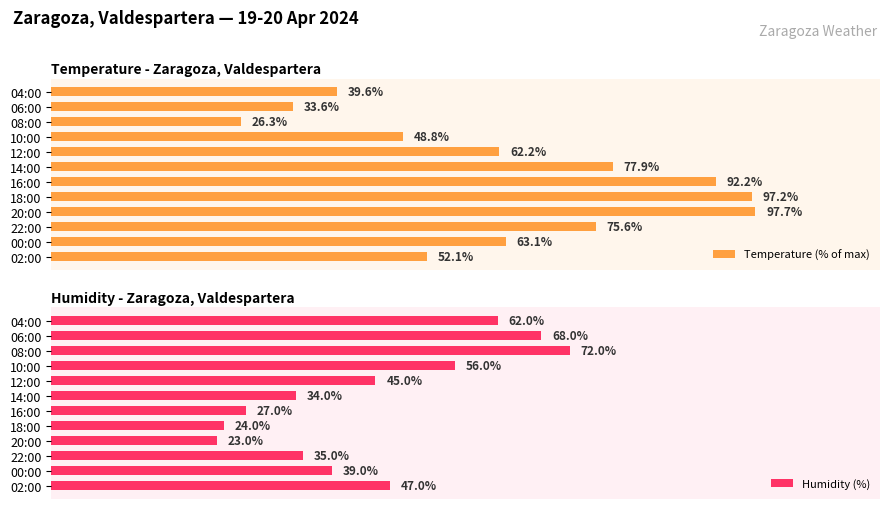

List the labels in order of Humidity (%) value, largest first.

08:00, 06:00, 04:00, 10:00, 02:00, 12:00, 00:00, 22:00, 14:00, 16:00, 18:00, 20:00